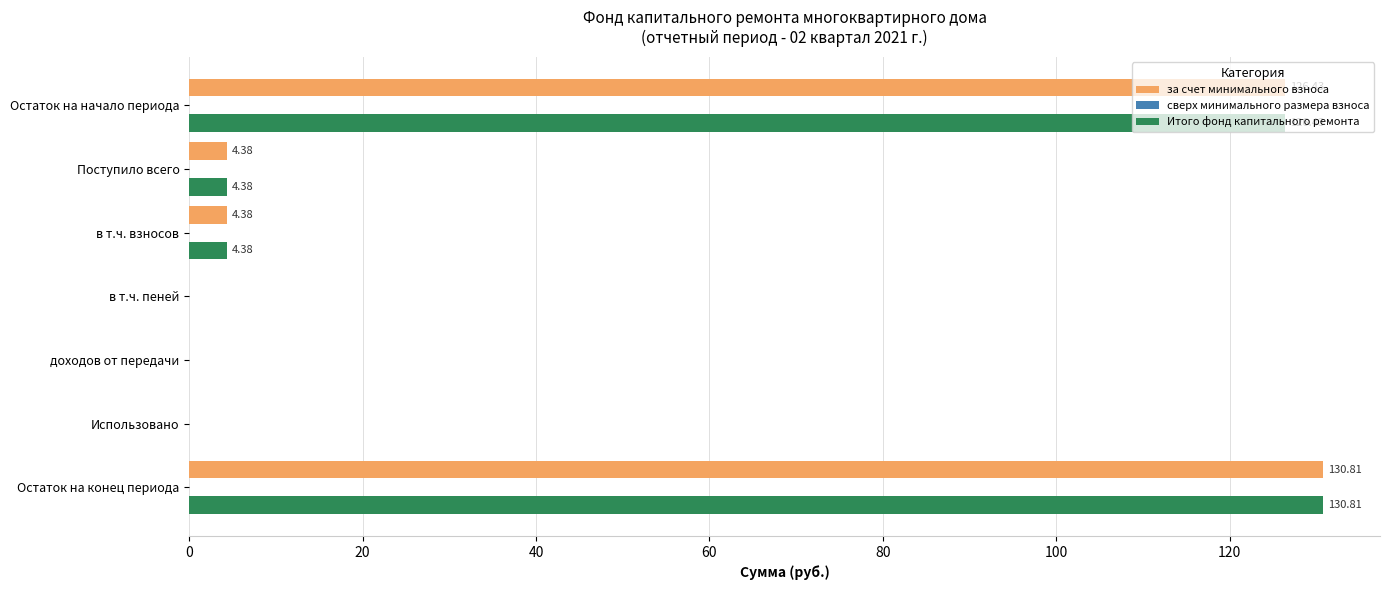

What is the maximum value shown in the chart?

130.8